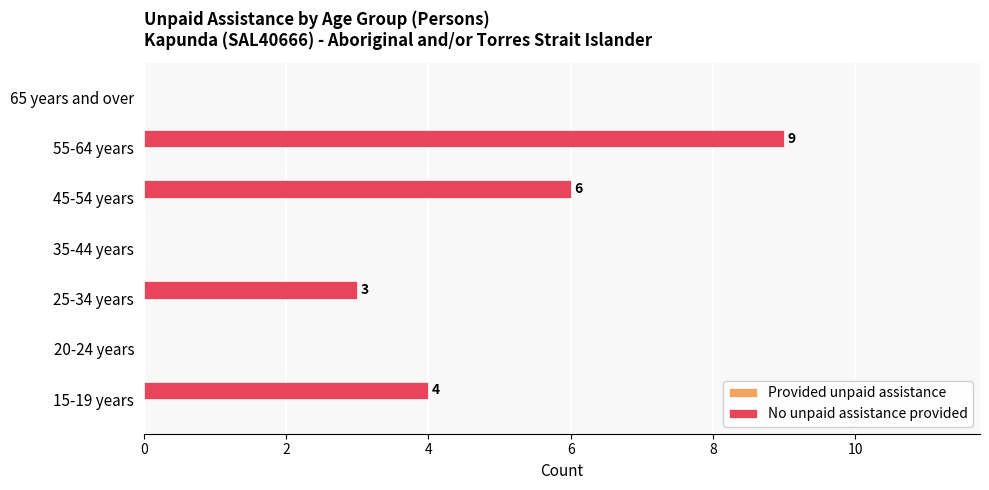

Reading bottom to top, extract all data points from this chart.

15-19 years=4	20-24 years=0	25-34 years=3	35-44 years=0	45-54 years=6	55-64 years=9	65 years and over=0